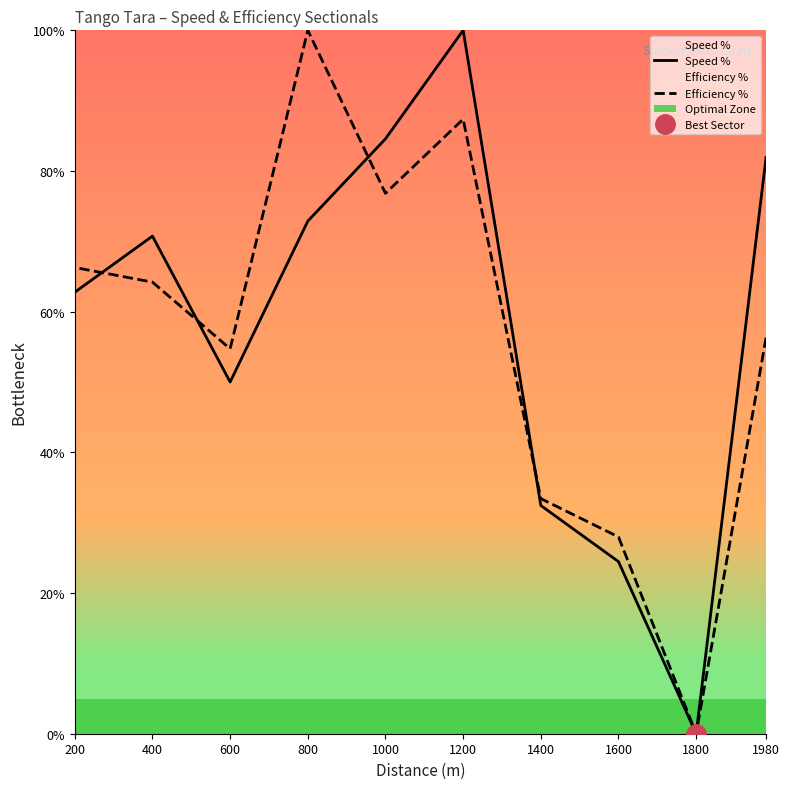

Rank the series at 1000 from lowest to highest value.

Efficiency %, Speed %